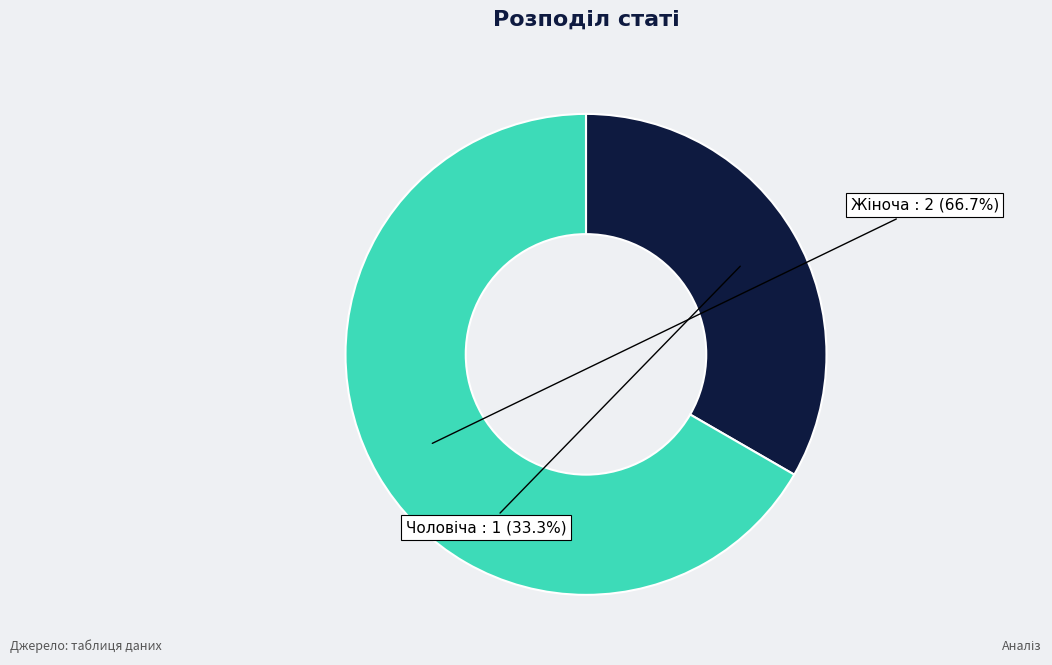

What is the largest slice in the pie chart?

Жіноча